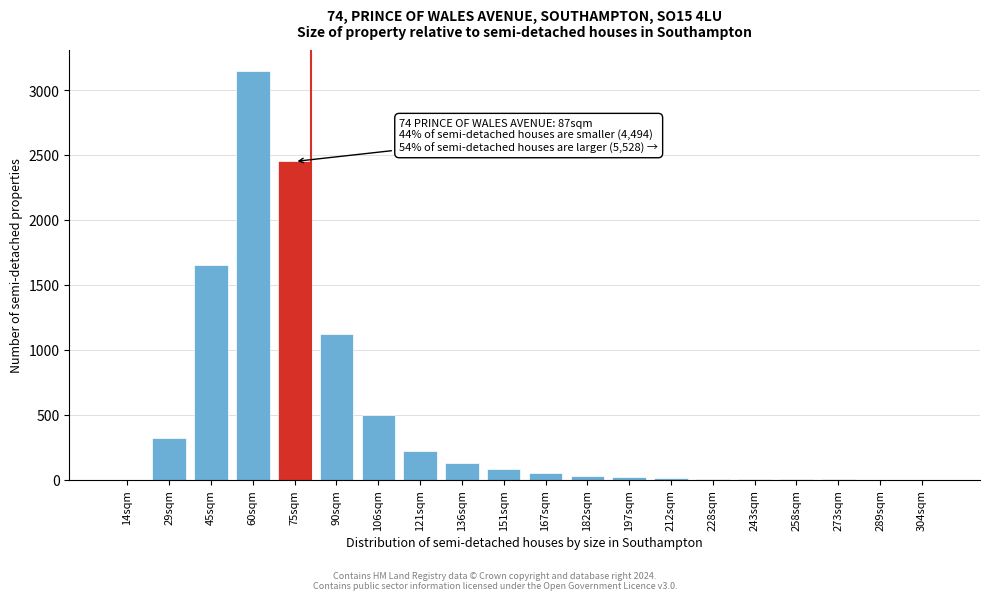

What is the maximum value shown in the chart?

3150